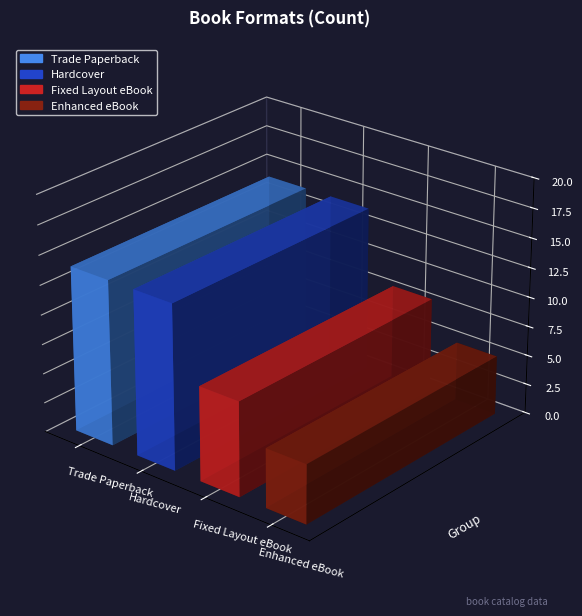

Is it true that Enhanced eBook equals 5 at 5?

True